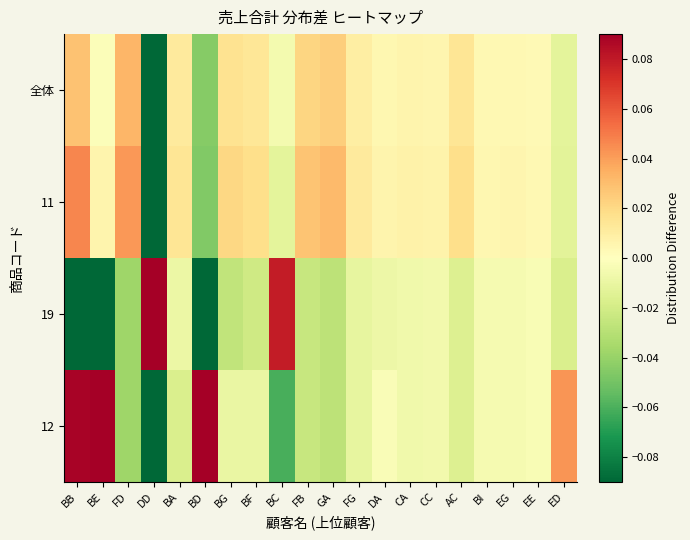

What is the smallest value displayed?

-0.2